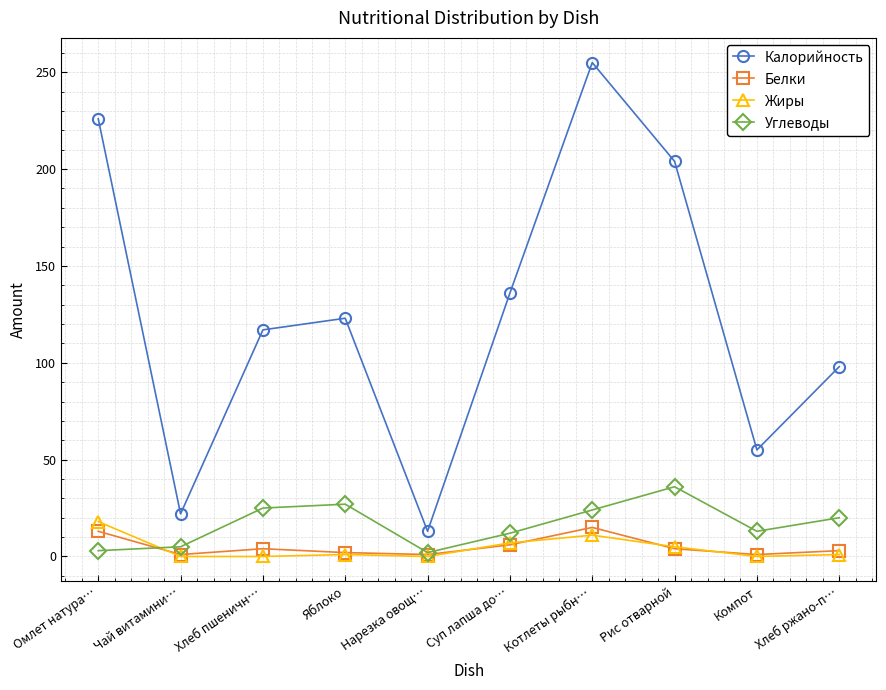

What is the label of the 5th point from the right?

Суп лапша до…